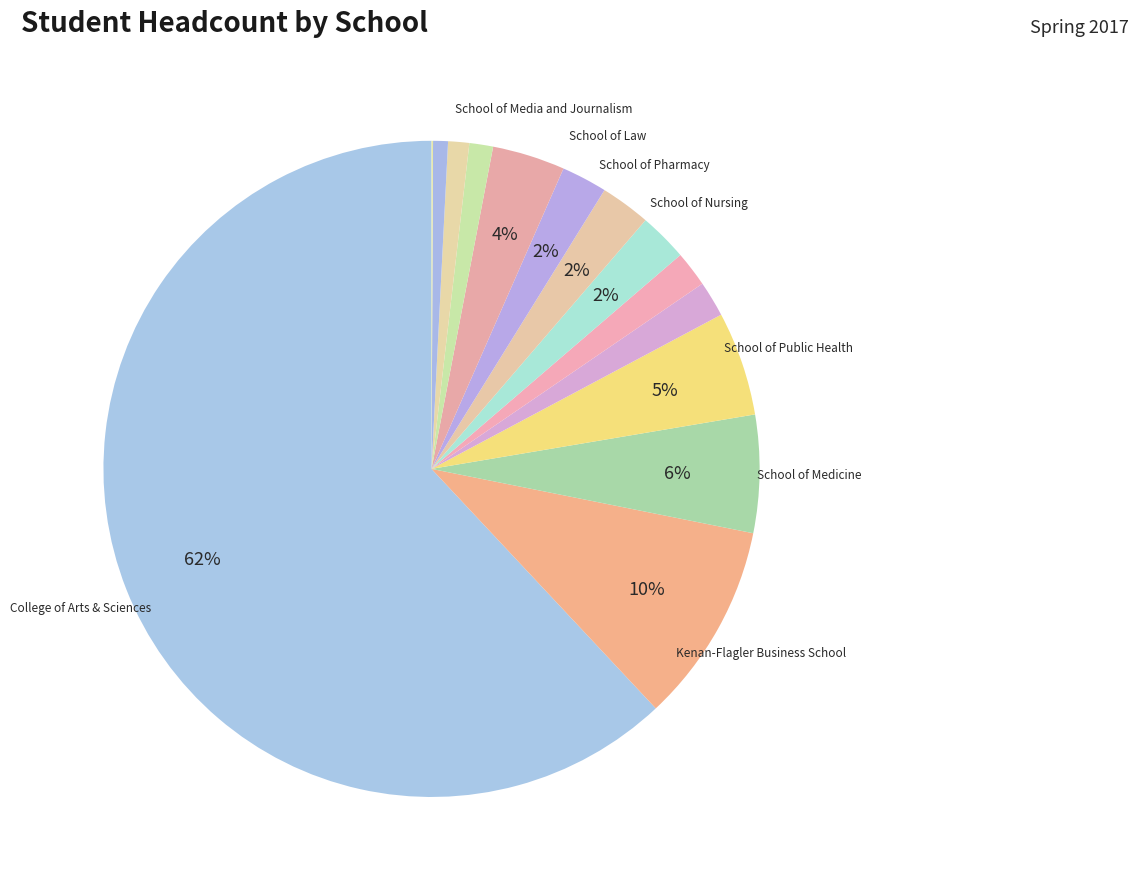

Which category has the smallest portion of the pie?

Graduate School